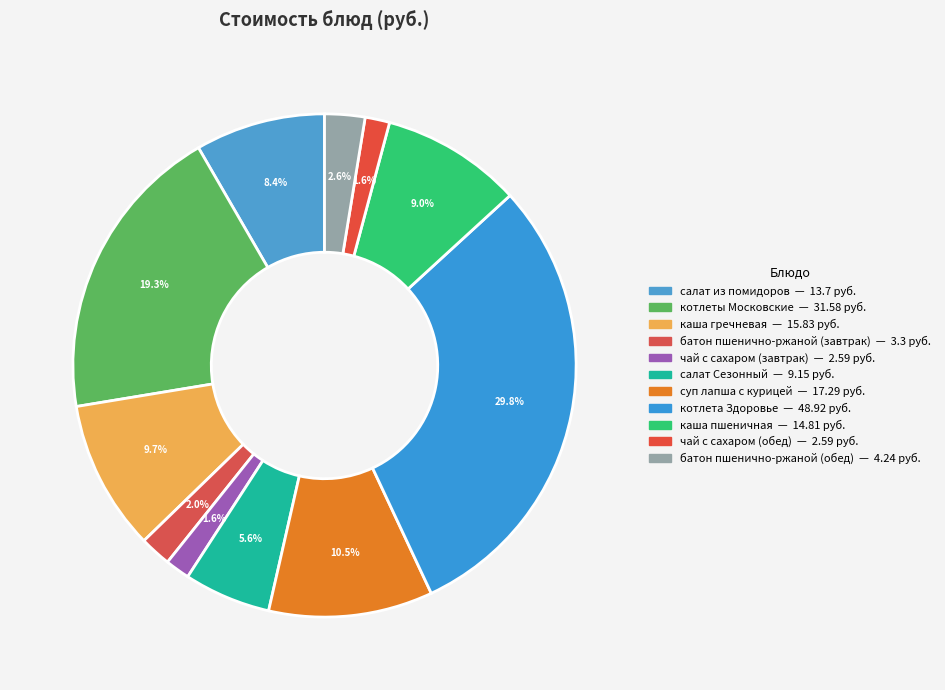

Does any single category account for the majority?

No